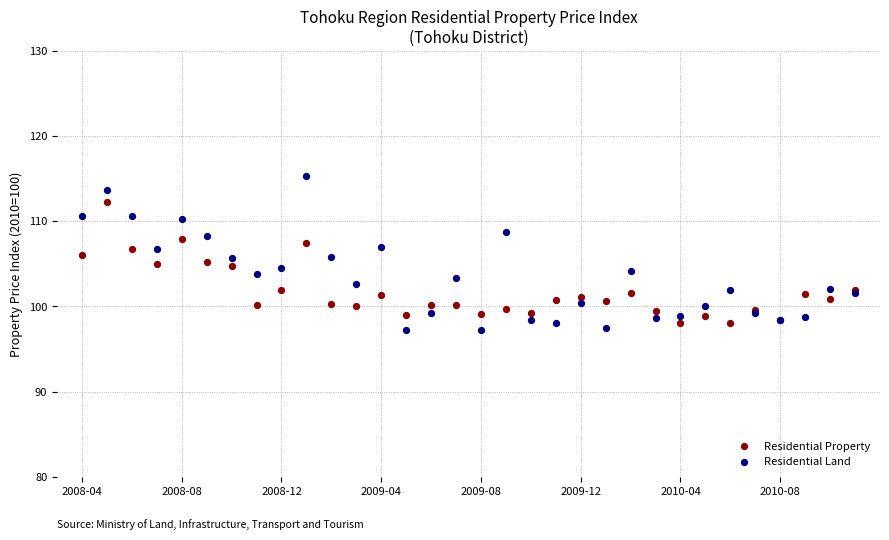

Which series has the widest spread of Y values?

Residential Land